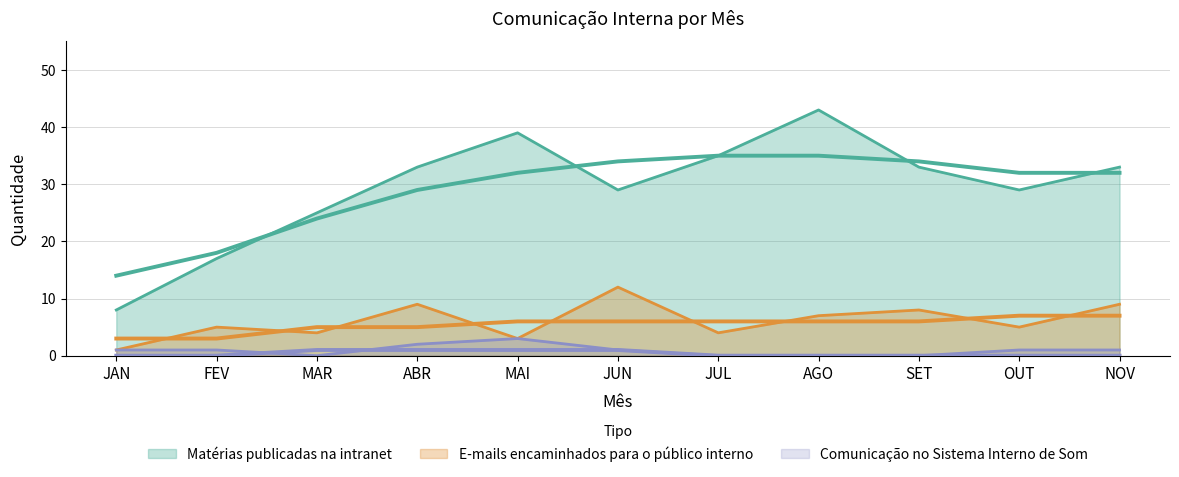

What is the label of the 3rd point from the left?

MAR